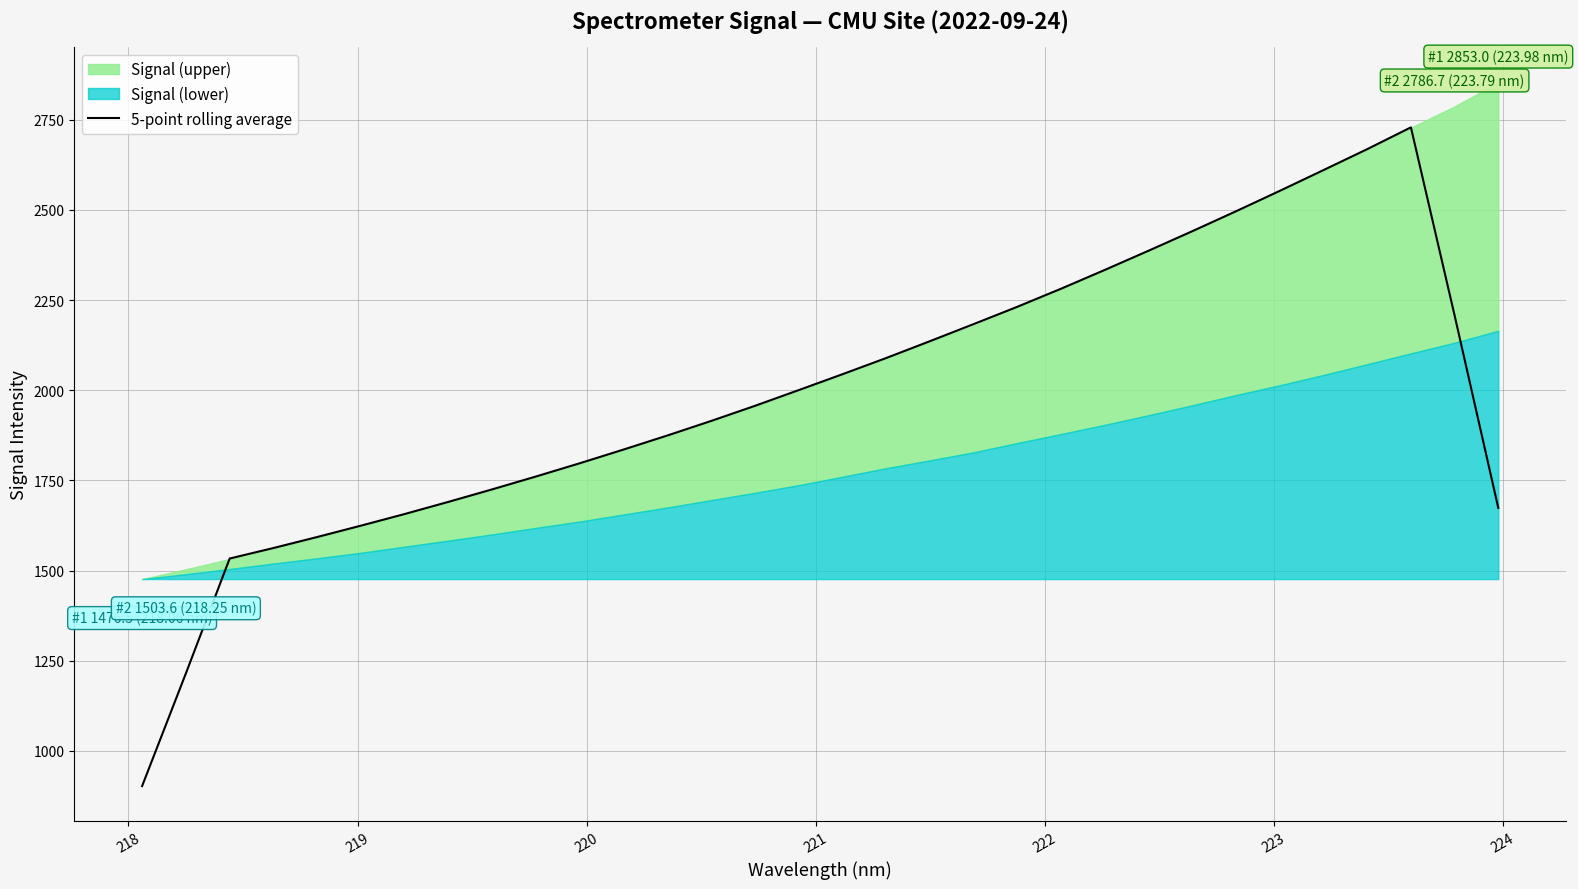

What is the sum of all values?

63707.8